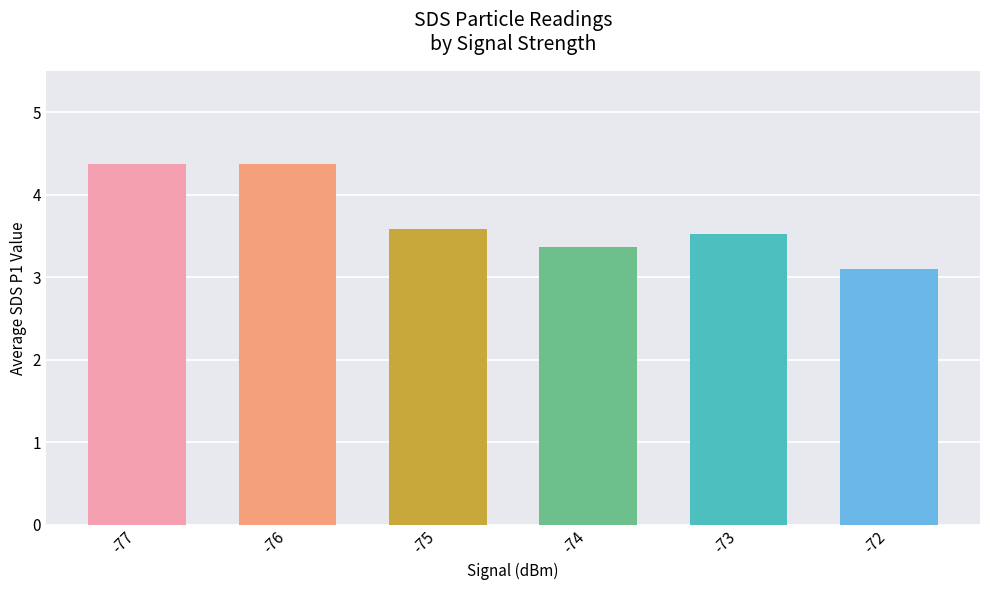

Approximately how many times larger is the value at -77 compared to -74?

1.3